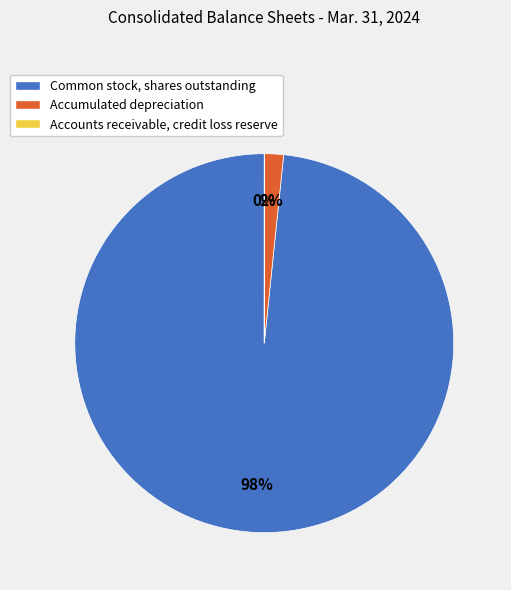

Is it true that Common stock, shares outstanding is 98% of the pie?

True